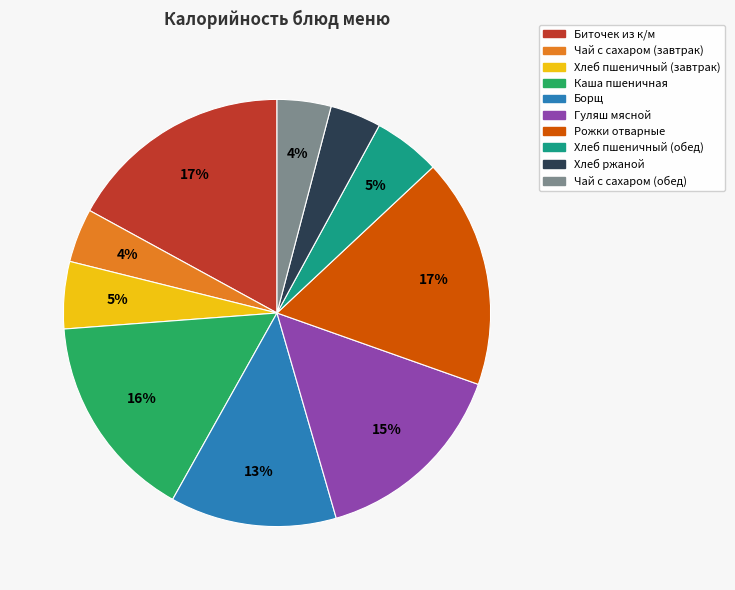

Is the sum of Чай с сахаром (обед) and Каша пшеничная greater than half?

No